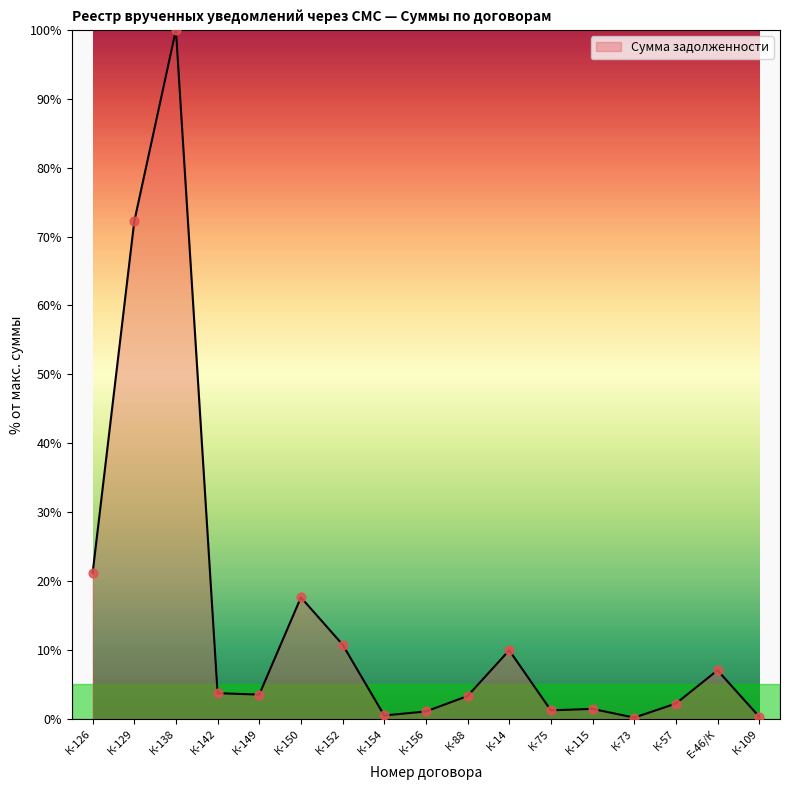

Approximately how many times larger is the value at К-57 compared to К-150?

0.1